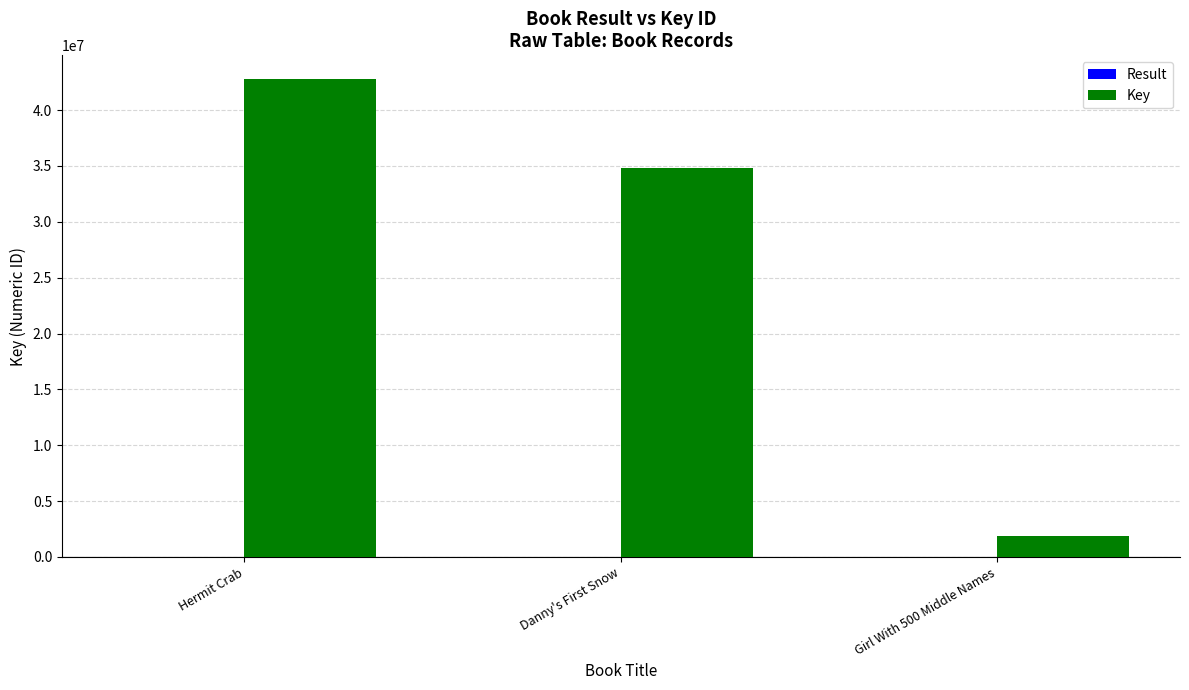

At which category is the sum across all series the highest?

Hermit Crab